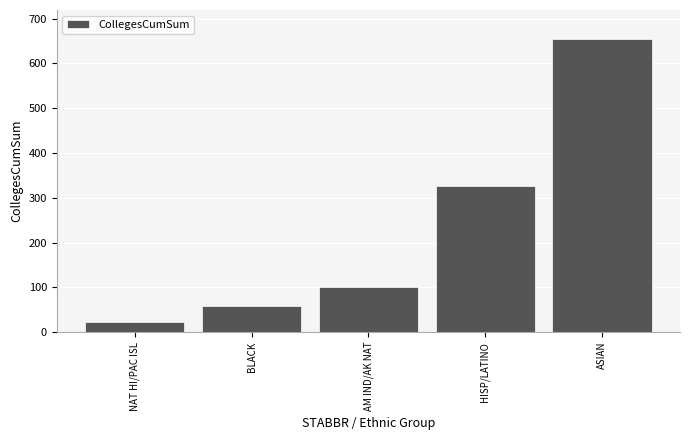

Which has a higher value, BLACK or ASIAN?

ASIAN